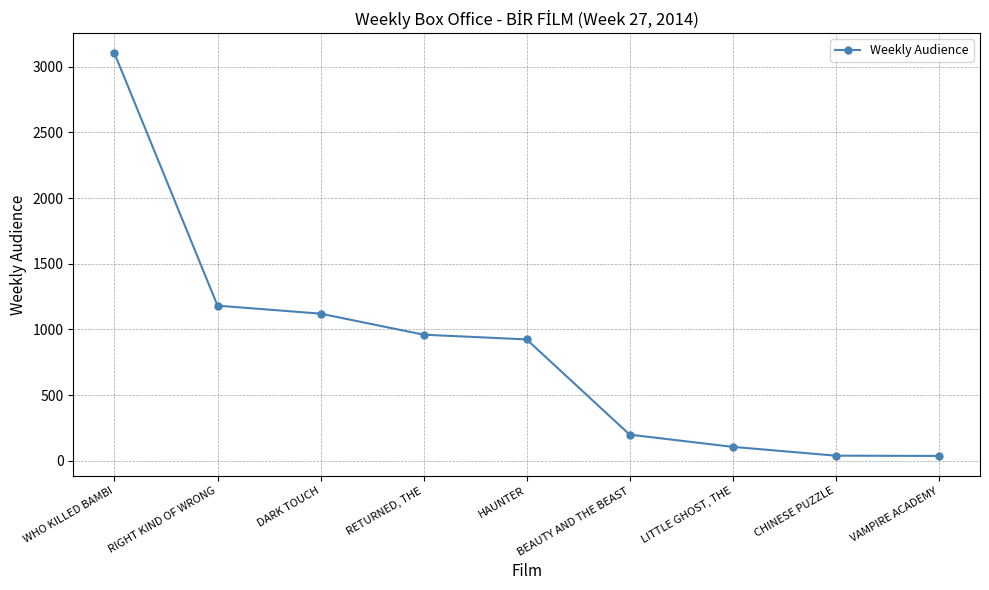

What is the difference between the second highest and minimum values?

1144